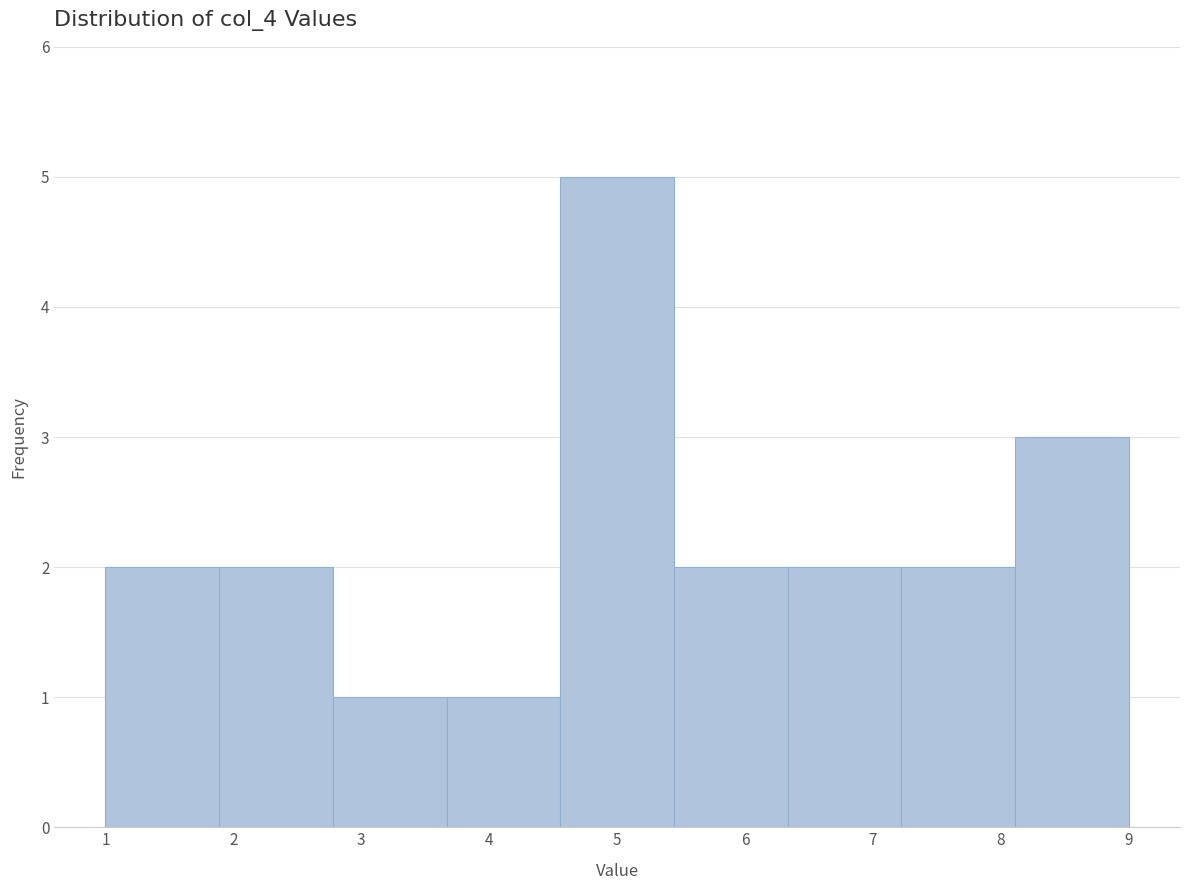

Reading left to right, transcribe this chart: for each bar, give the range it covers on the x-axis and its height. Neither the bar edges nor the heights are printed on the chart, so give them approximately, as read against the axes.

1.0 to 1.9: 2
1.9 to 2.8: 2
2.8 to 3.7: 1
3.7 to 4.6: 1
4.6 to 5.4: 5
5.4 to 6.3: 2
6.3 to 7.2: 2
7.2 to 8.1: 2
8.1 to 9.0: 3